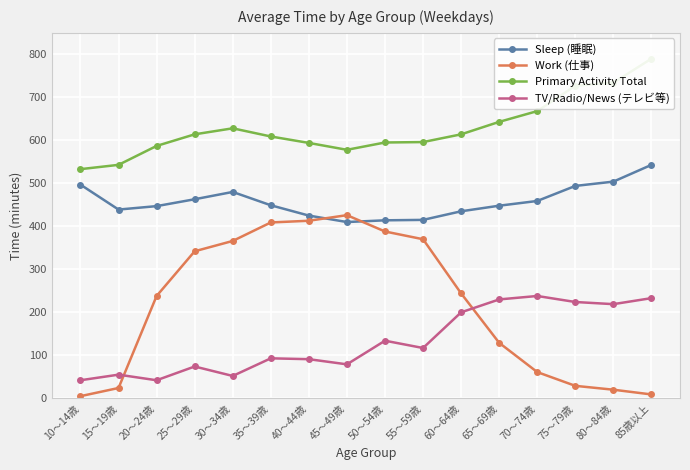

How many times do TV/Radio/News (テレビ等) and Work (仕事) cross each other?

2